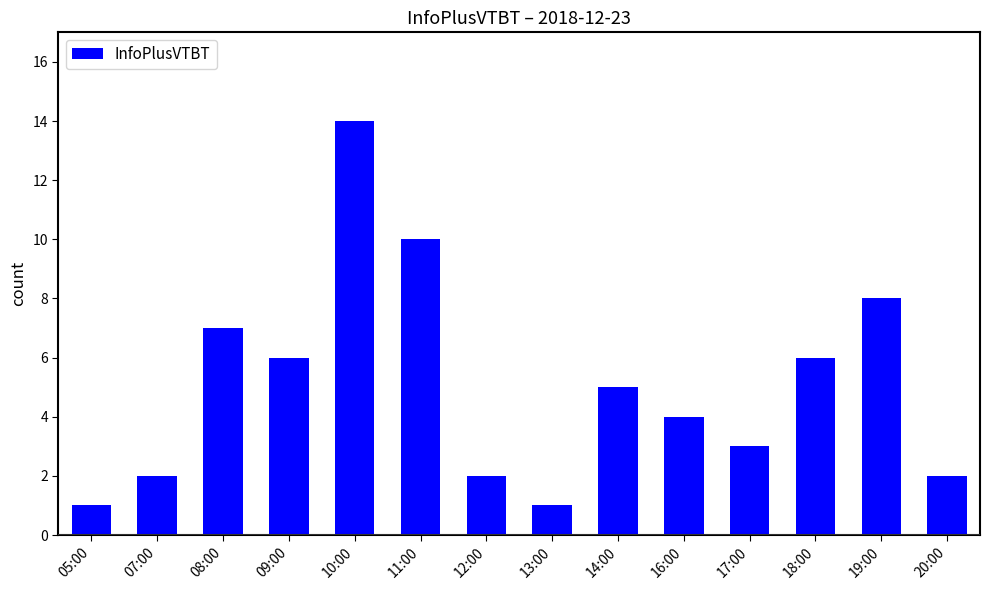

What is the label of the 3rd bar from the right?

18:00